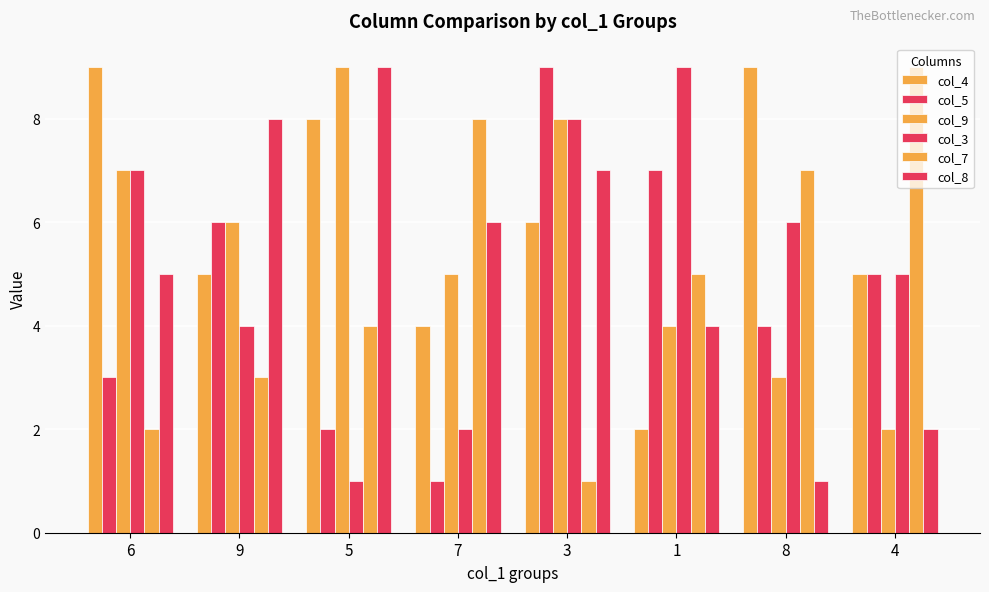

Rank the series by their maximum value, from highest to lowest.

col_4, col_5, col_9, col_3, col_7, col_8